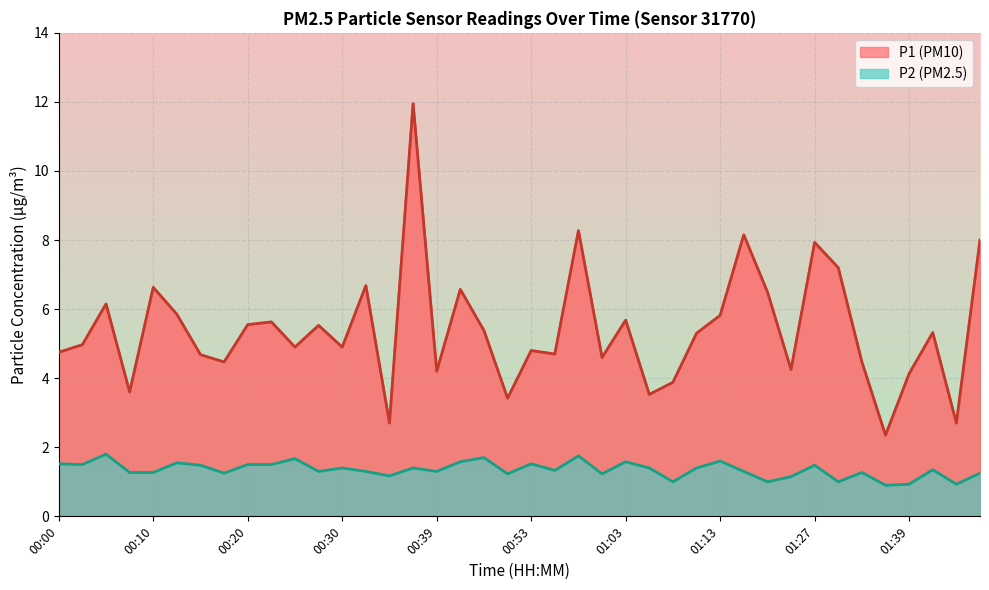

Reading left to right, transcribe all the data shown in this chart.

P1: 4.8	5.0	6.2	3.6	6.6	5.8	4.7	4.5	5.5	5.6	4.9	5.5	4.9	6.7	2.7	11.9	4.2	6.6	5.4	3.4	4.8	4.7	8.3	4.6	5.7	3.5	3.9	5.3	5.8	8.2	6.5	4.2	7.9	7.2	4.5	2.4	4.1	5.3	2.7	8.0
P2: 1.5	1.5	1.8	1.3	1.3	1.6	1.5	1.2	1.5	1.5	1.7	1.3	1.4	1.3	1.2	1.4	1.3	1.6	1.7	1.2	1.5	1.3	1.8	1.2	1.6	1.4	1.0	1.4	1.6	1.3	1.0	1.1	1.5	1.0	1.3	0.9	0.9	1.4	0.9	1.2